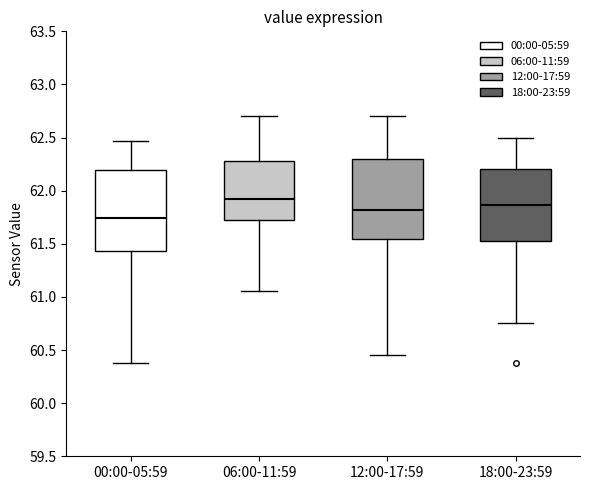

Which box's median line is the highest?

06:00-11:59